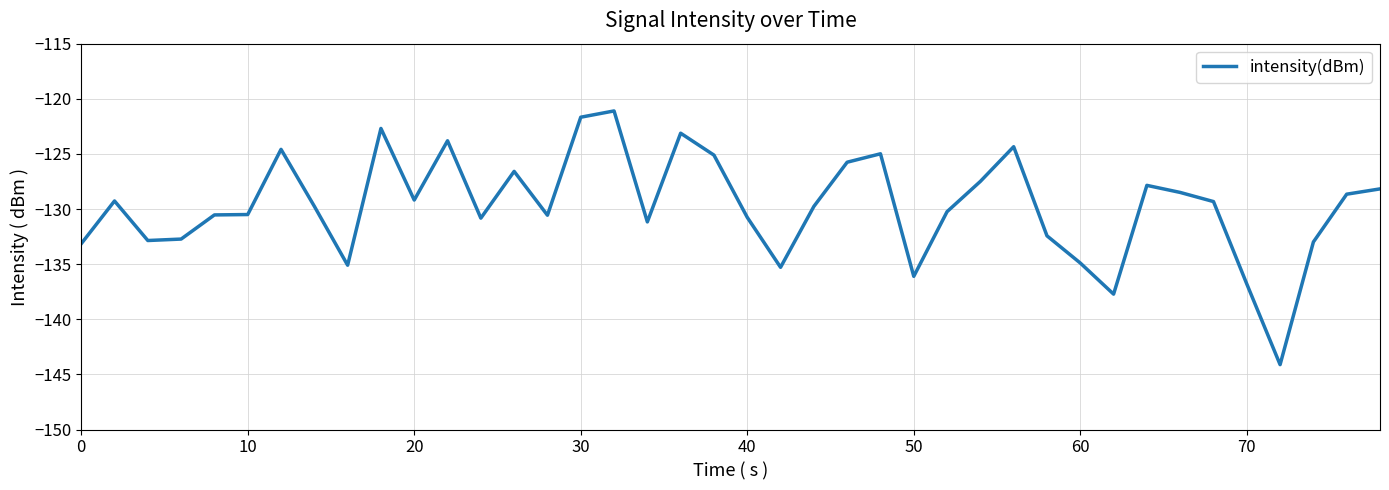

What is the maximum value shown in the chart?

-121.1